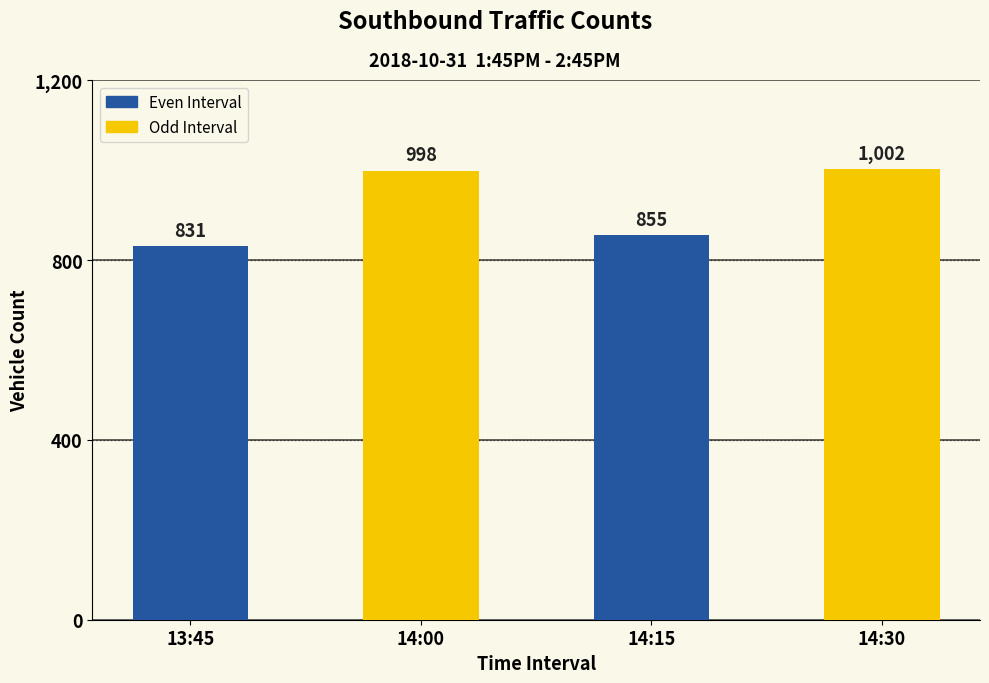

List the labels in order of value, largest first.

14:30, 14:00, 14:15, 13:45